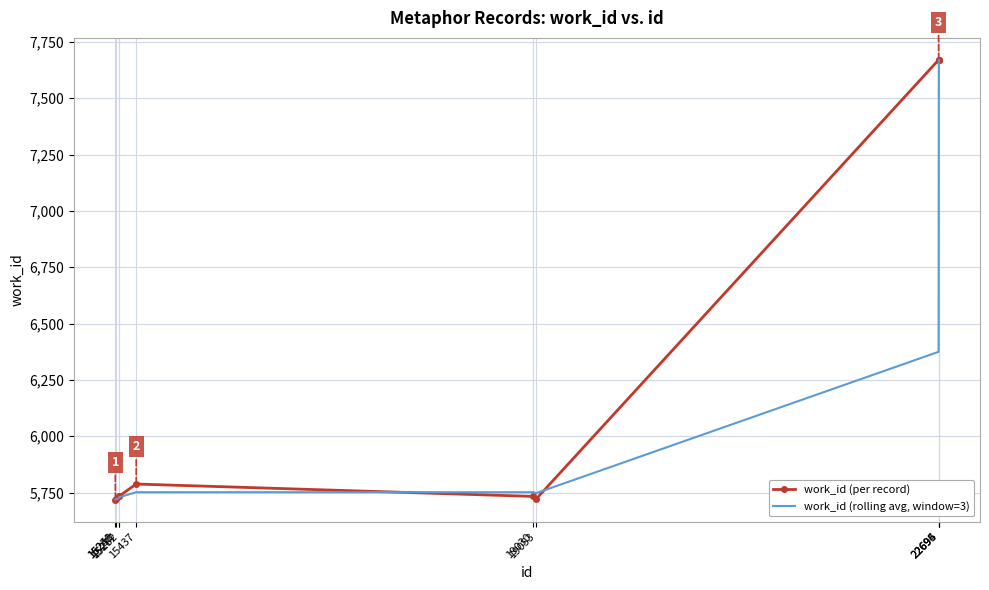

True or false: work_id (per record) has a value of 3115.1 at 15437.

False